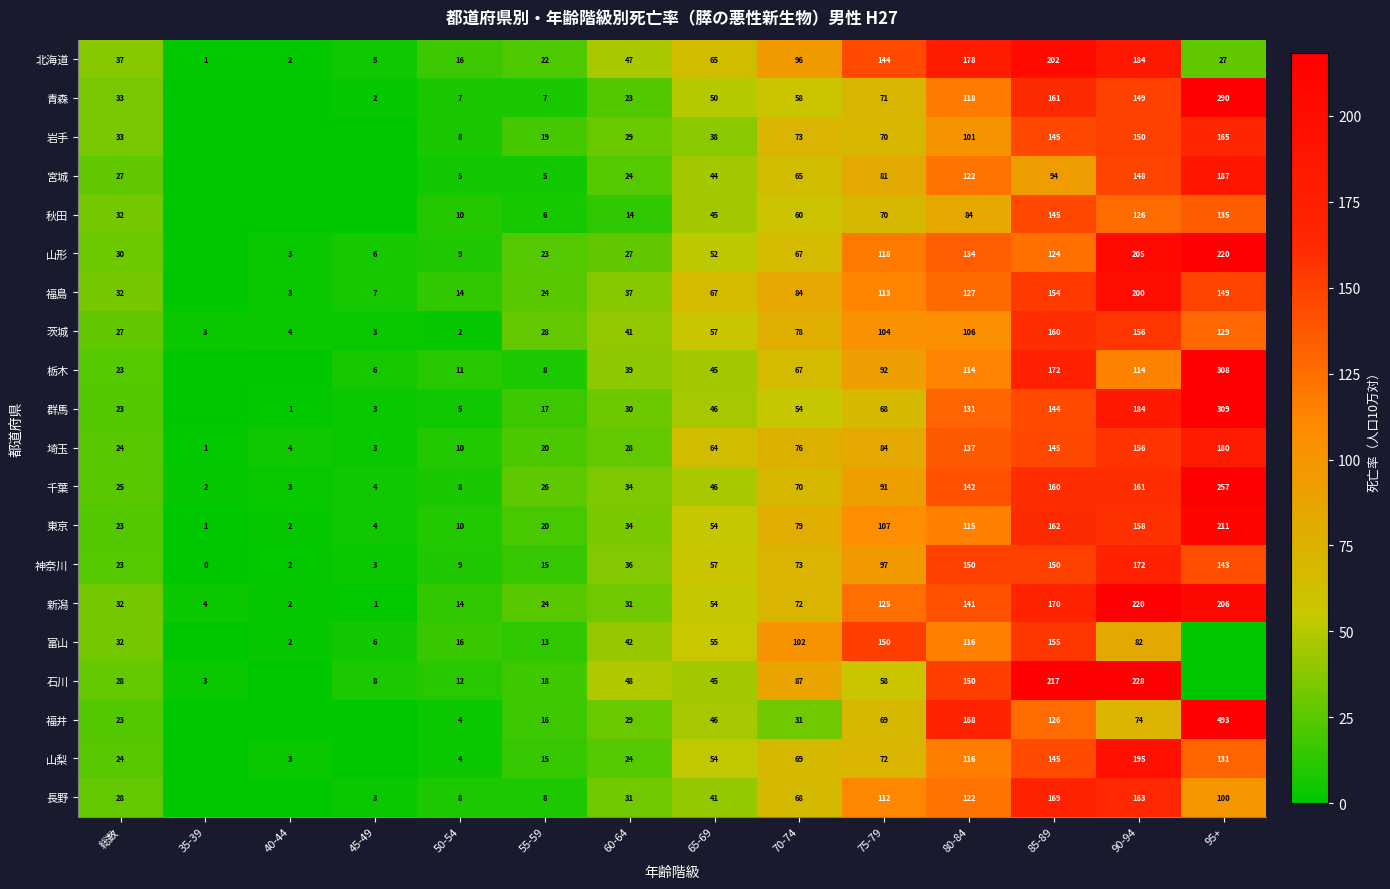

Is it true that 青森 equals 49.5 at 65-69?

True